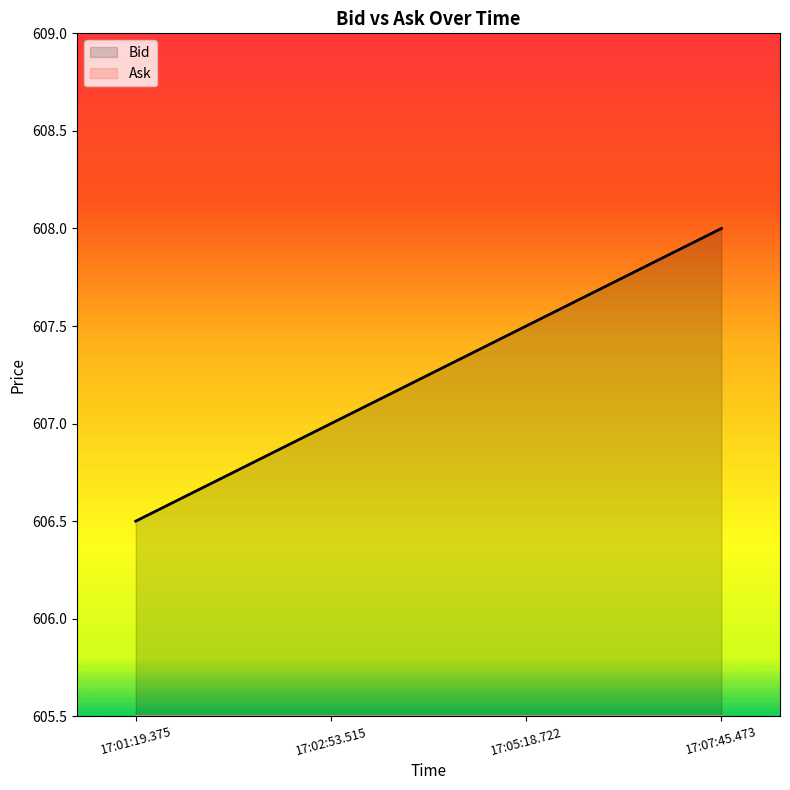

What is the sum of the values at 17:02:53.515 and 17:01:19.375?

1213.5